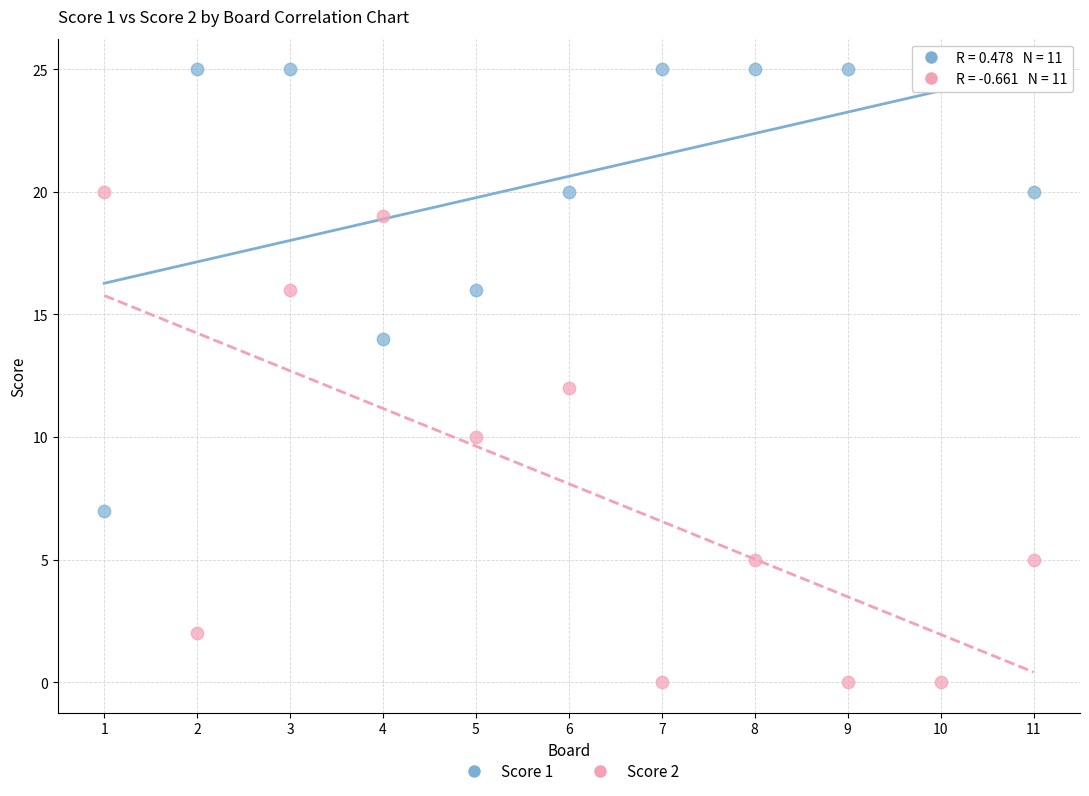

Which series reaches the maximum Y coordinate?

Score 1